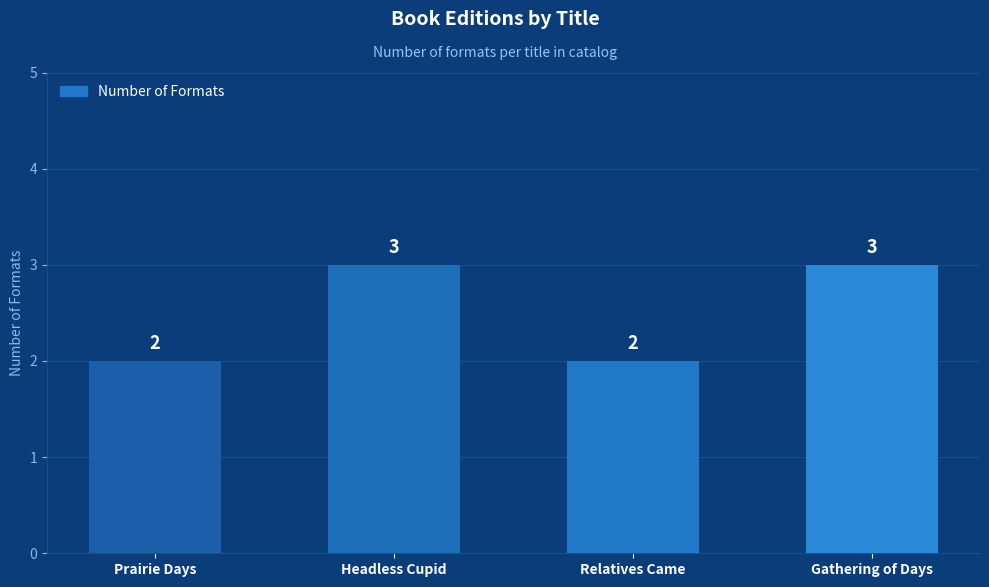

How many data points are less than 3?

2